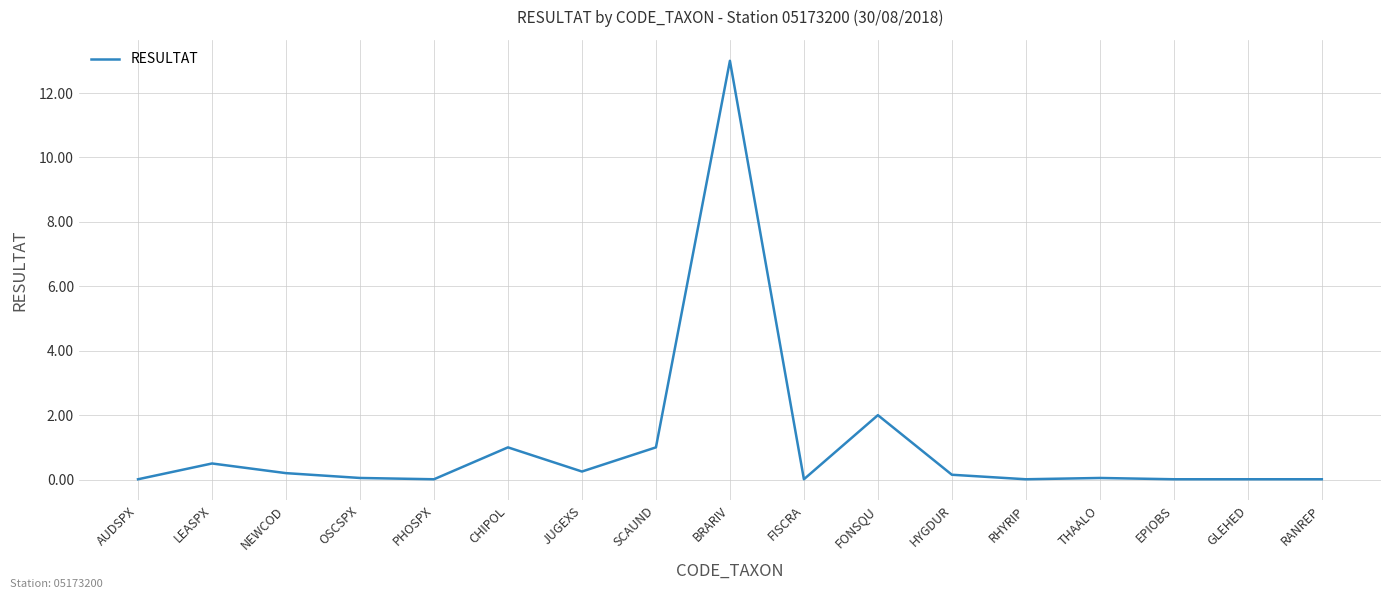

What position from the right is FISCRA?

8